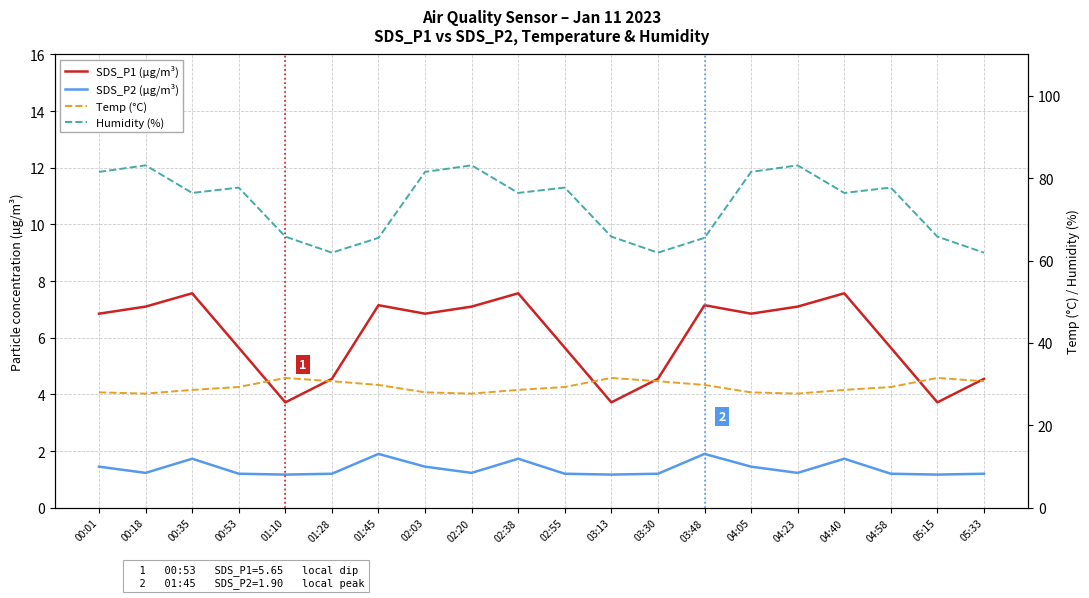

What is the smallest value displayed?

1.2